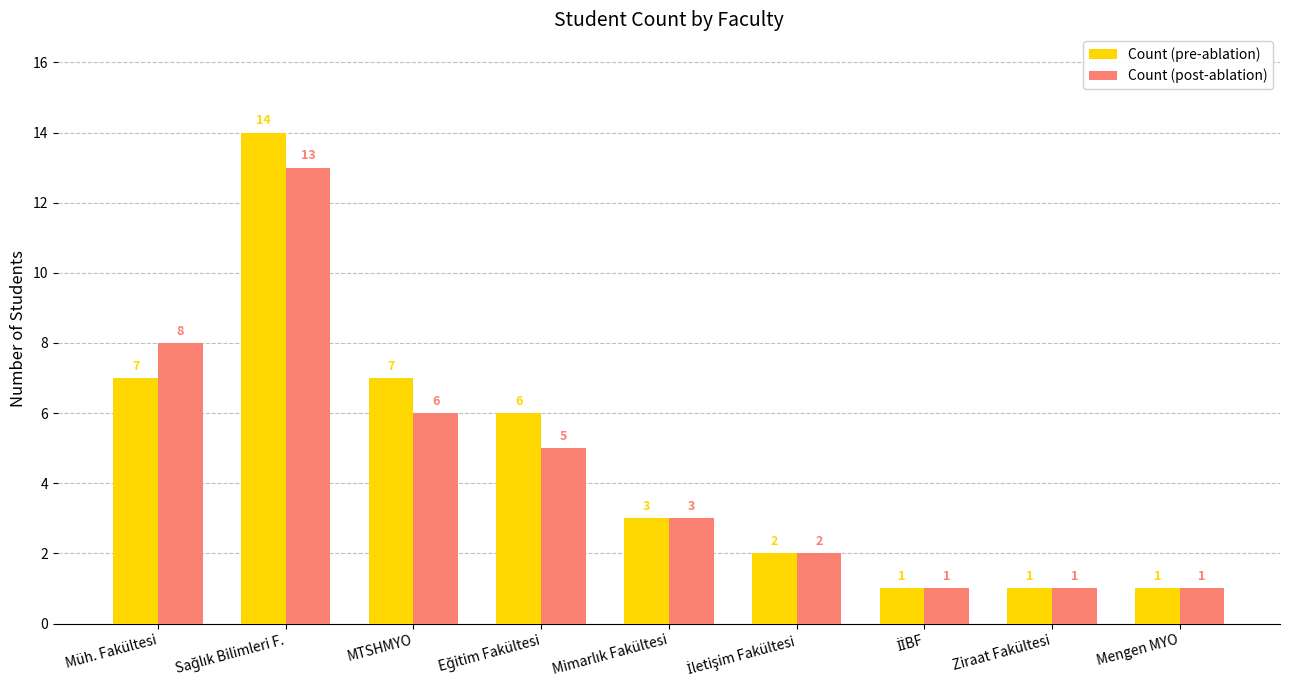

How many bars are there in each group?

2